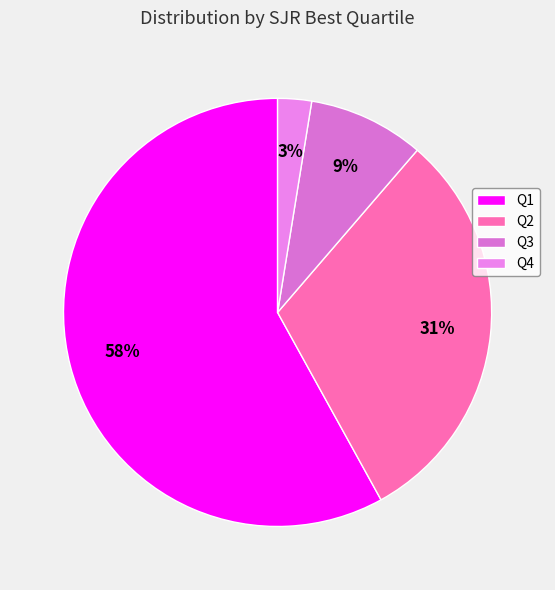

Does any single category account for the majority?

Yes